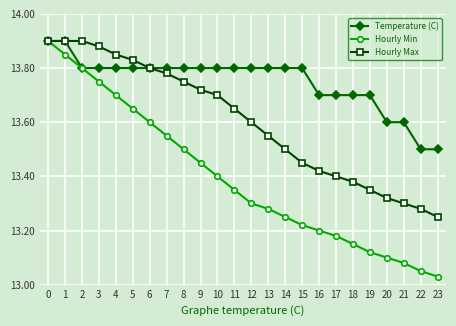

How many data points does each series have?

24